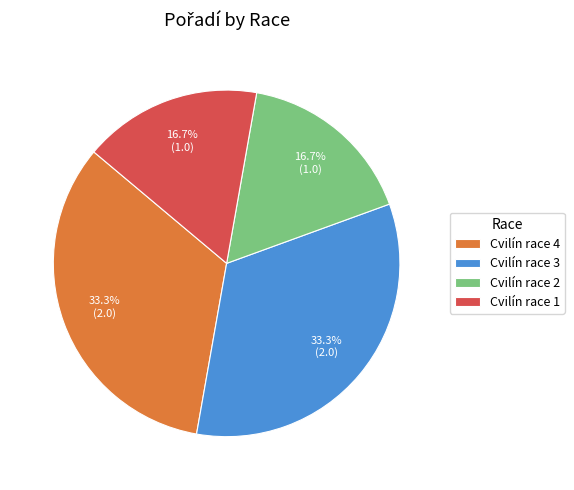

True or false: Cvilín race 4 accounts for 33% of the total.

True